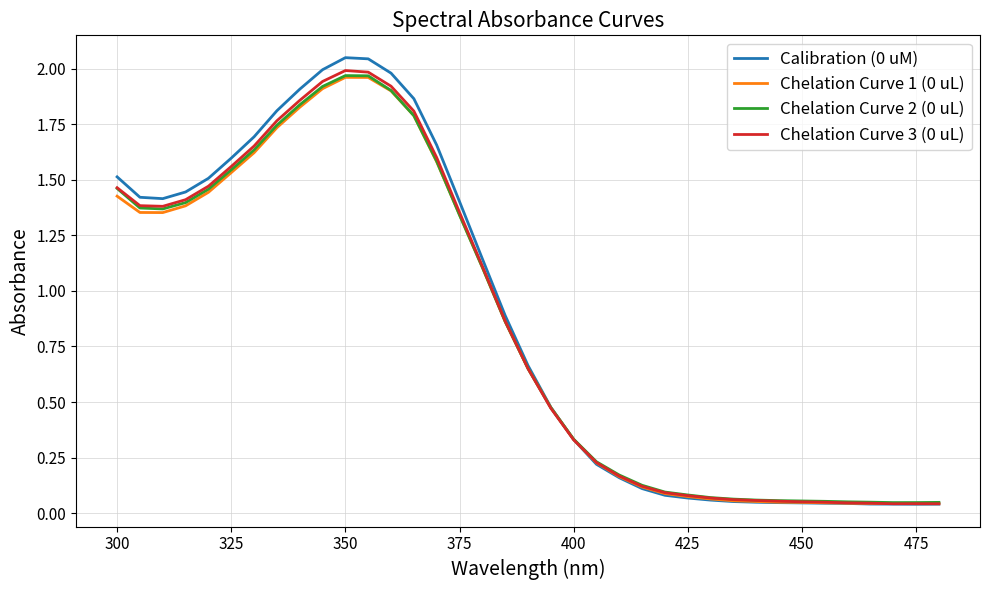

Which series ends up on top after the final intersection of Chelation Curve 3 (0 uL) and Calibration (0 uM)?

Chelation Curve 3 (0 uL)